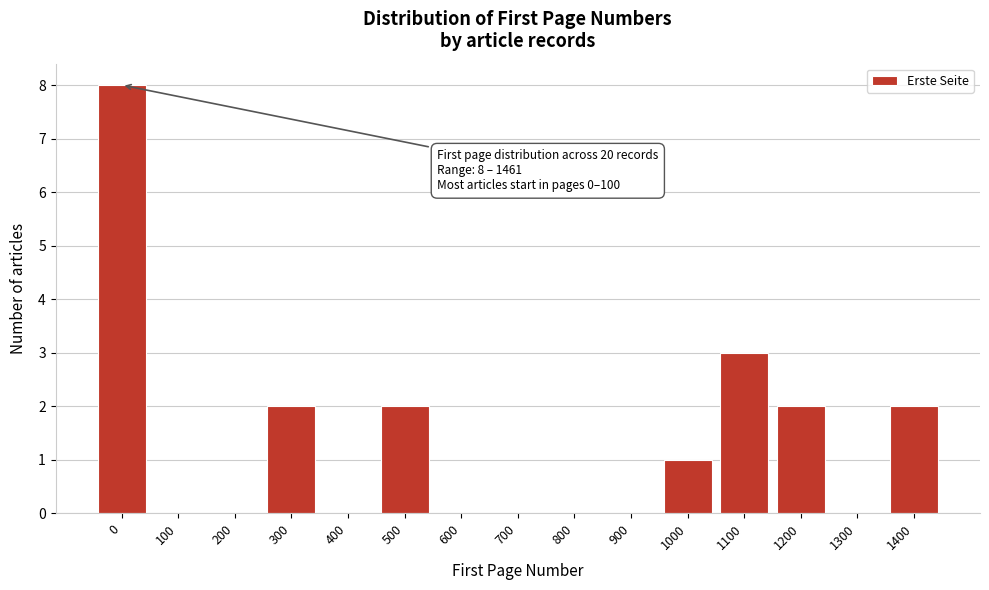

Reading left to right, transcribe all the data shown in this chart.

0=8	100=0	200=0	300=2	400=0	500=2	600=0	700=0	800=0	900=0	1000=1	1100=3	1200=2	1300=0	1400=2